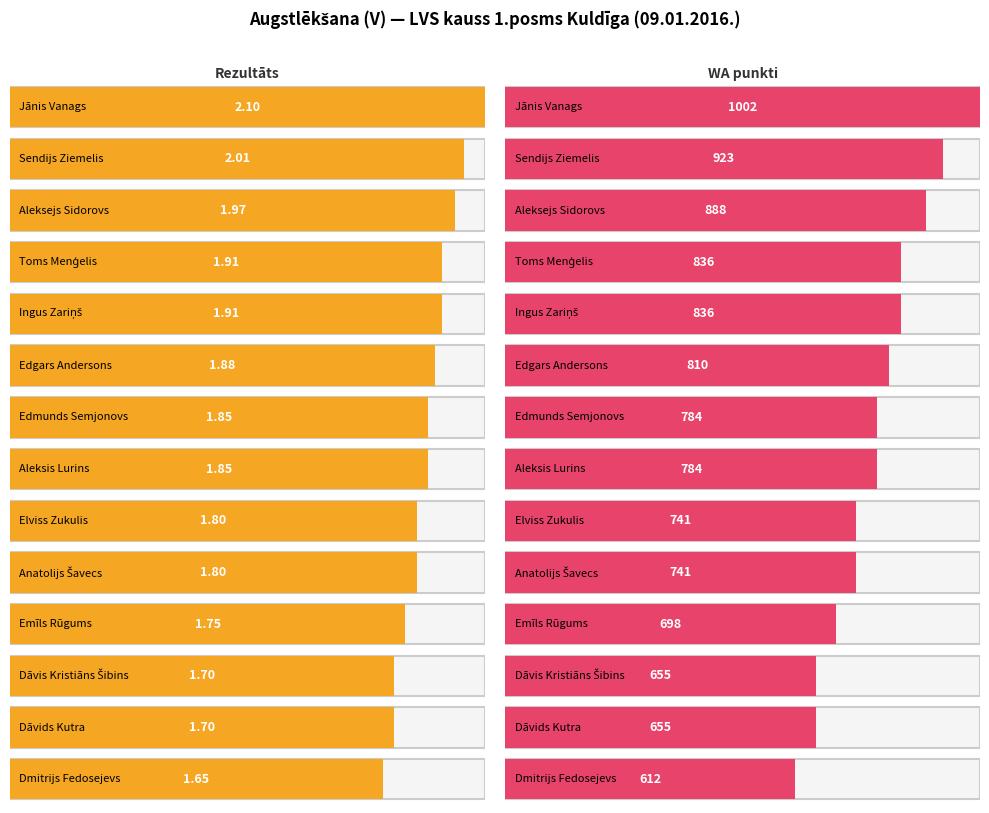

Rank the series by their average value, from highest to lowest.

WA, Rezultāts